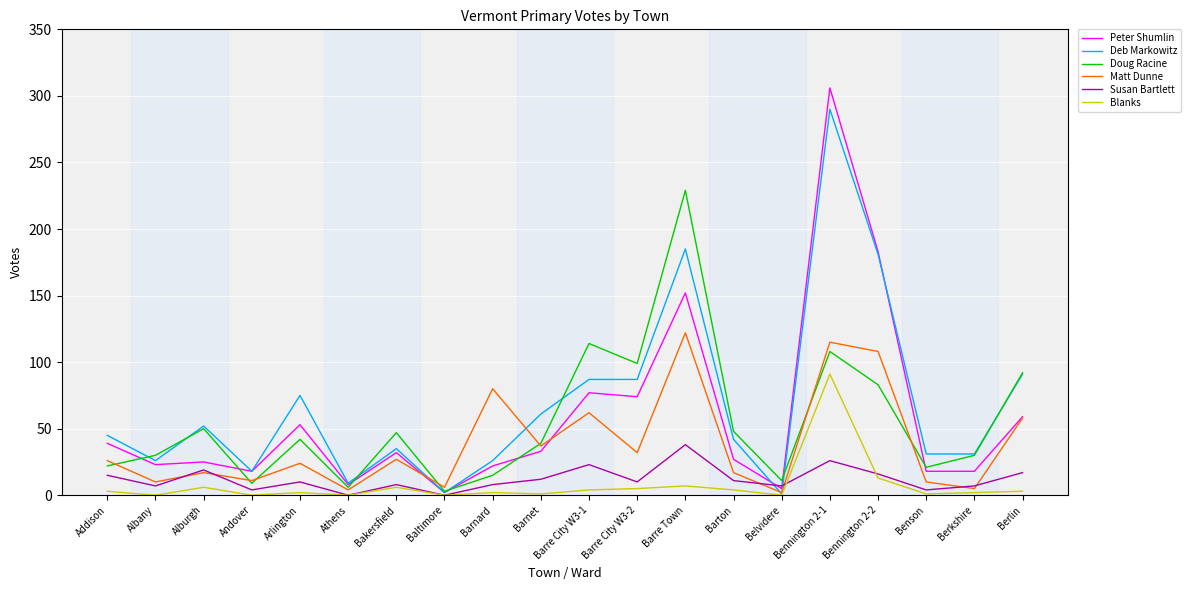

Which series has the largest total across all categories?

Deb Markowitz